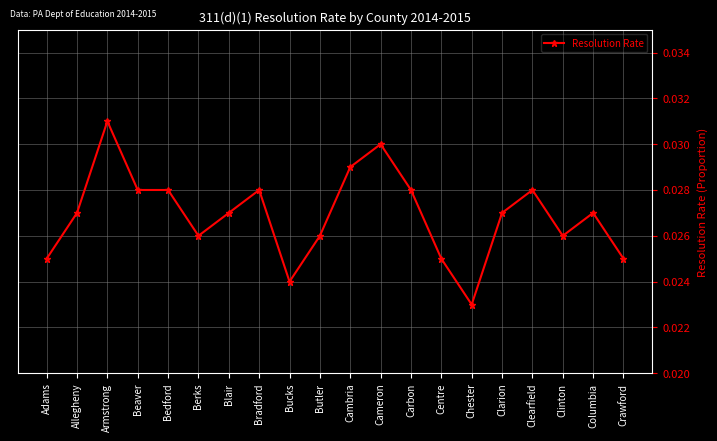

Count the values in the range 0 to 1.

20